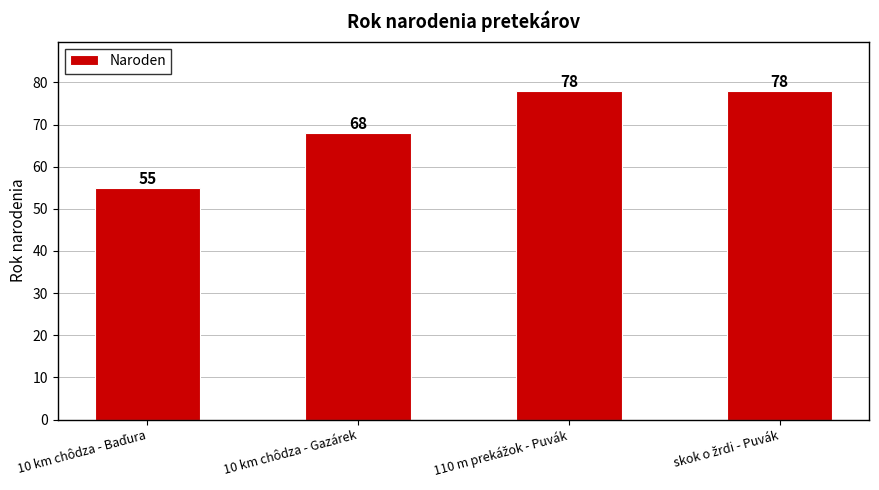

What is the value of the 4th bar from the left?

78